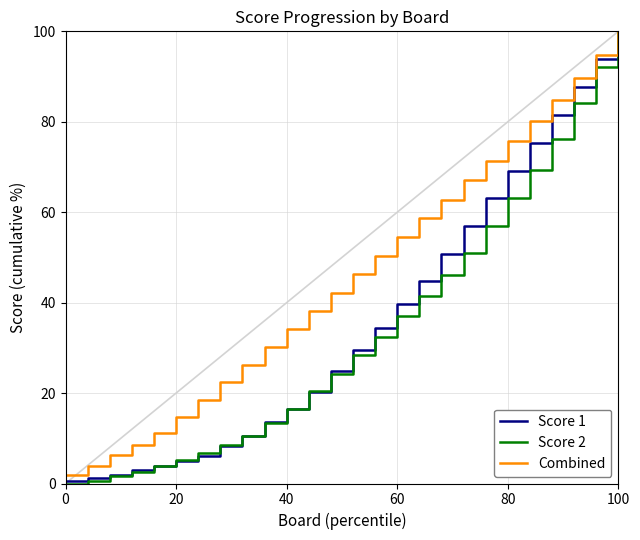

What is the greatest value displayed?

100.0